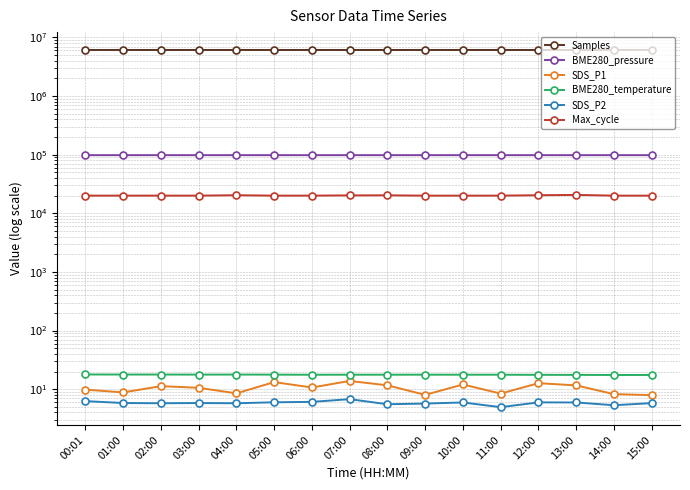

How many data points in Max_cycle are above 20023?

6